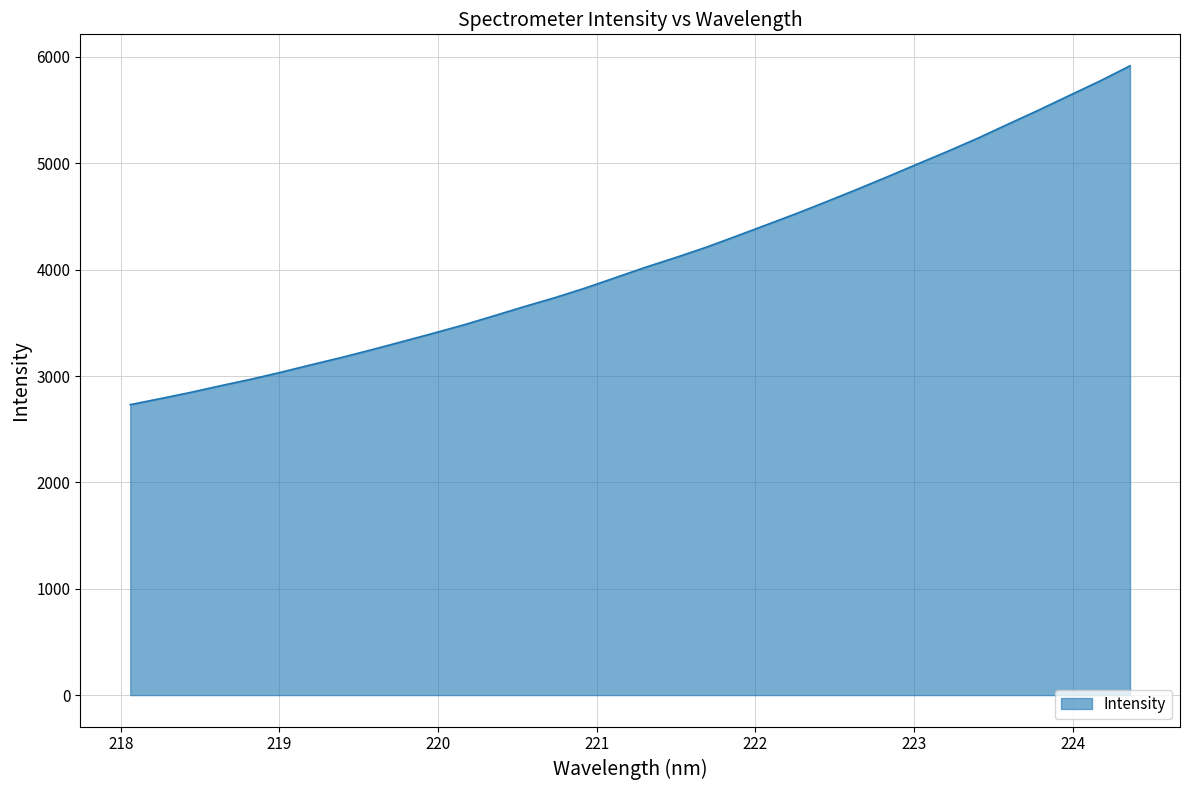

What is the minimum value shown in the chart?

2731.0